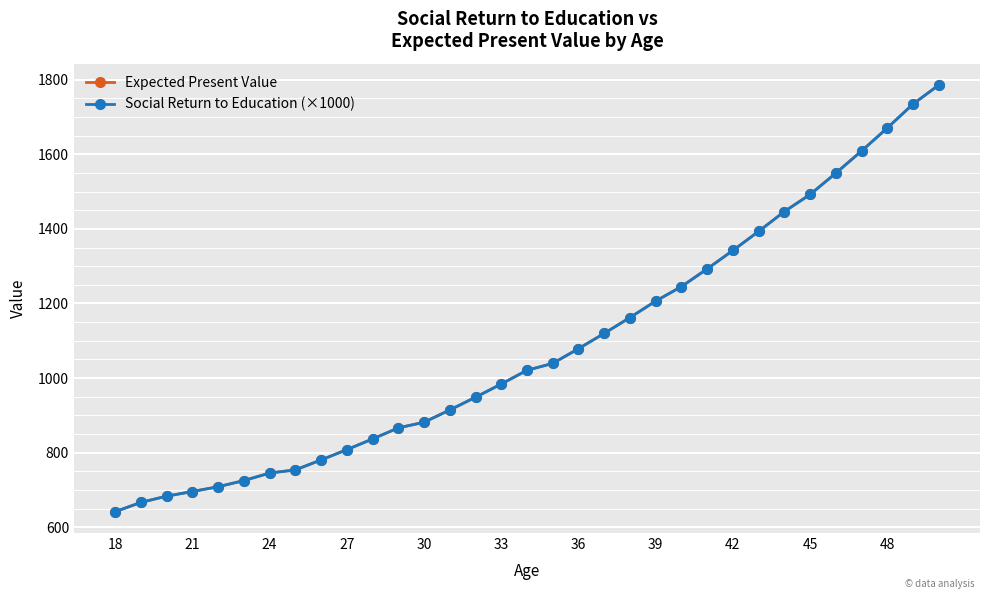

True or false: Social Return to Education (×1000) has more than 2 interior local peaks.

False